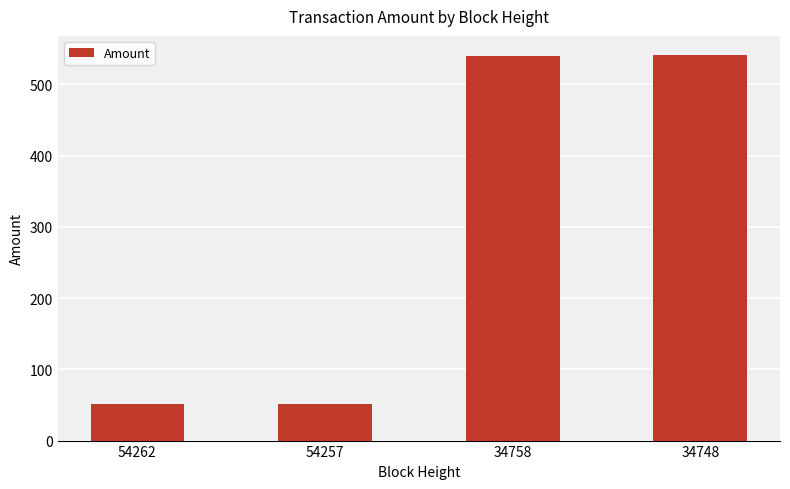

What is the change in value from 54257 to 34748?

+490.1